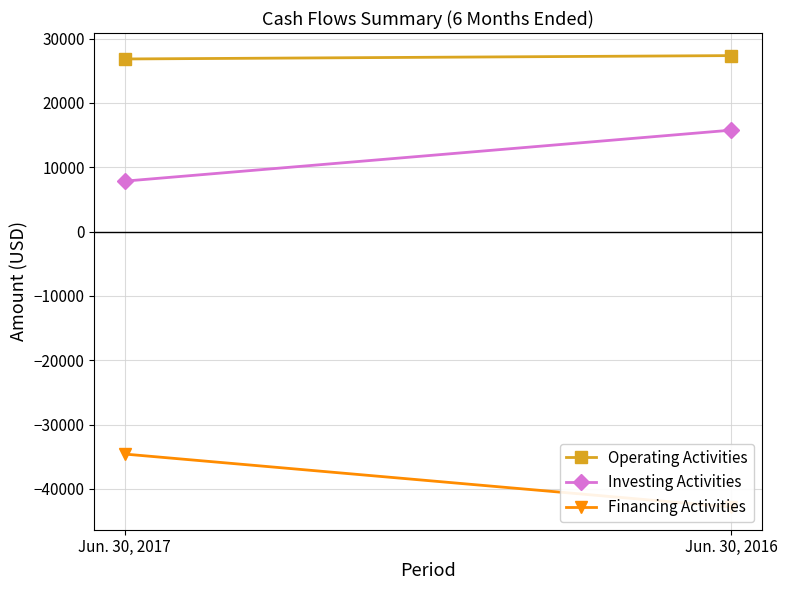

What is the spread (max minus min) of values at Jun. 30, 2017?

61411